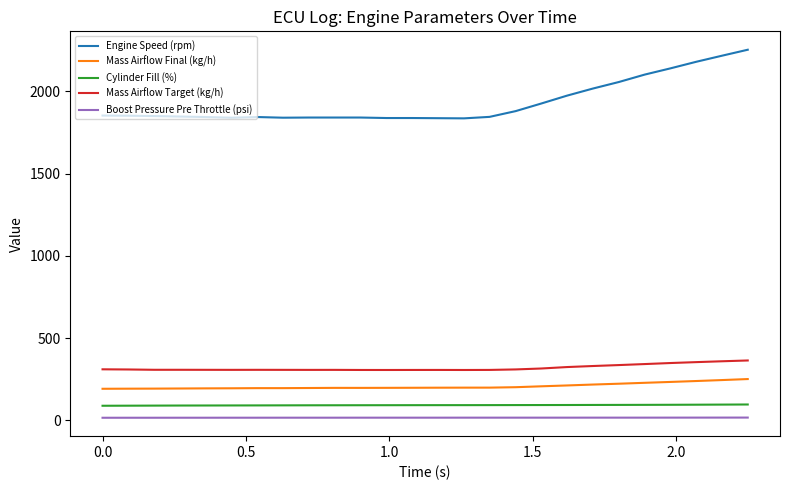

True or false: Engine Speed (rpm) and Mass Airflow Final (kg/h) cross at least once.

False